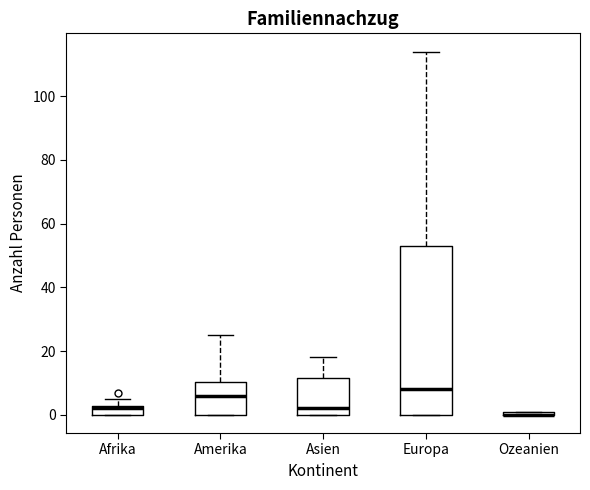

Comparing the boxes themselves (not the whiskers), which one is the tallest?

Europa